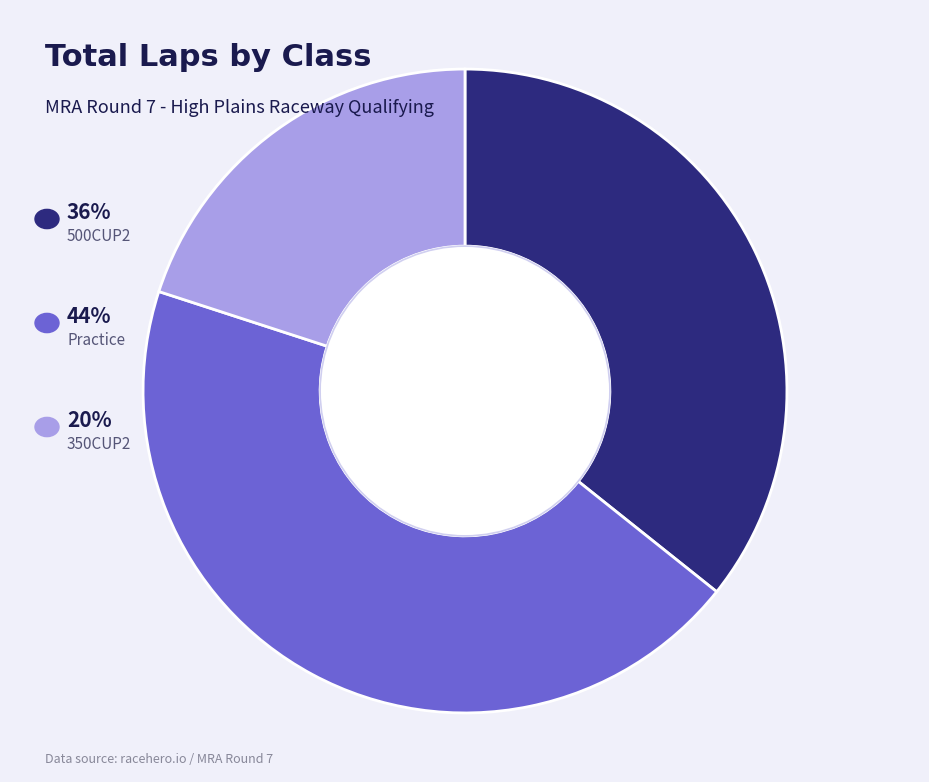

Does any single category account for the majority?

No